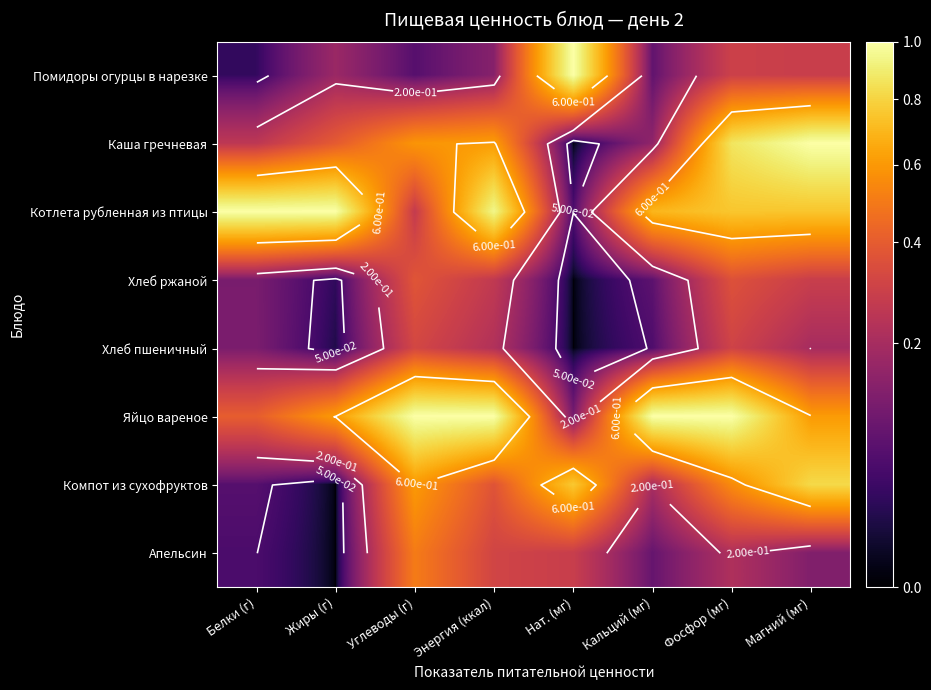

What is the difference between the highest and lowest values at Жиры (г)?

1.0